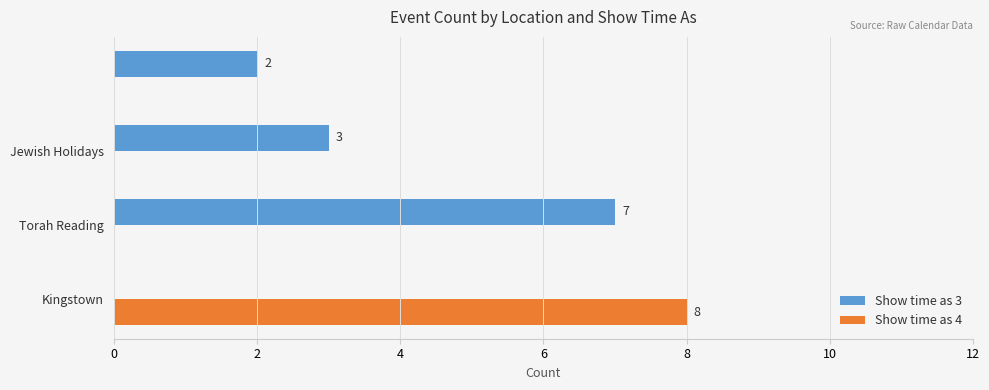

Which series has the largest total across all categories?

Show time as 3